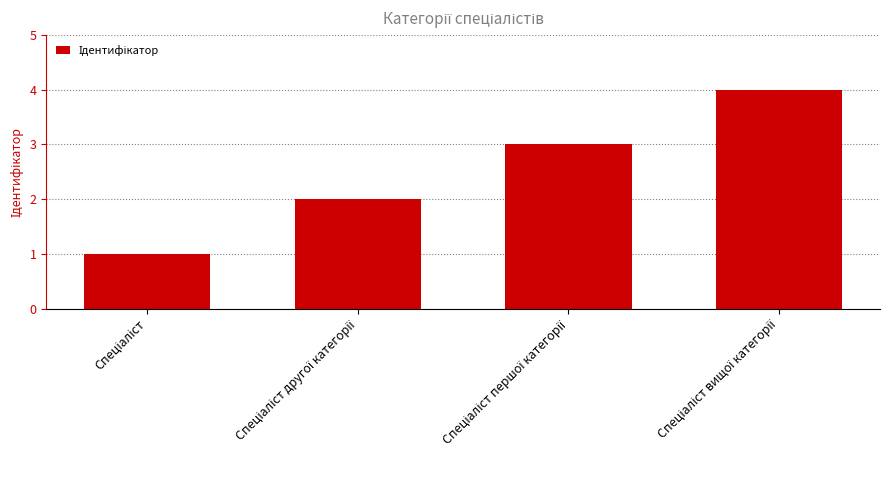

What is the sum of all values?

10